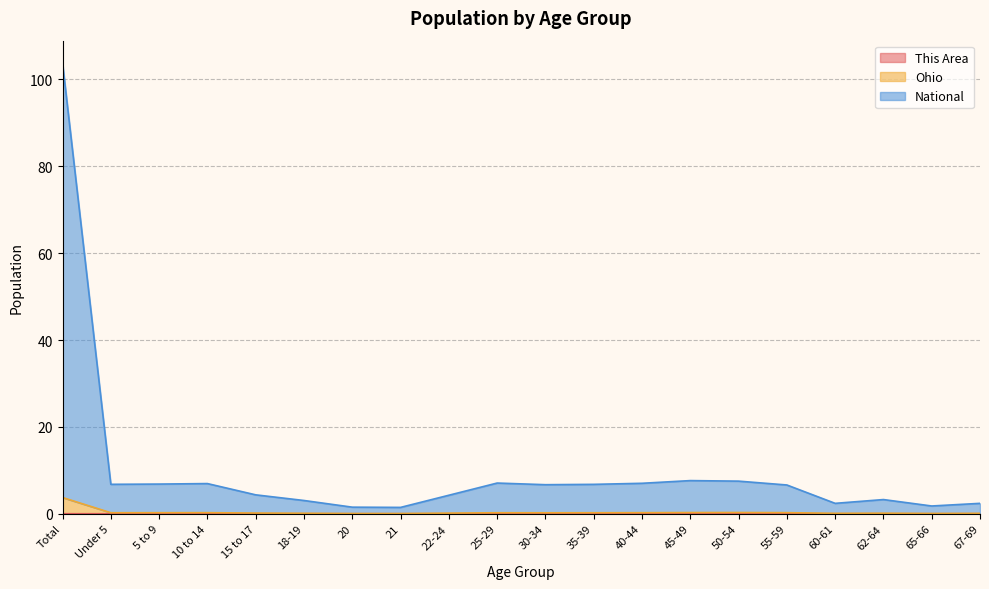

What is the sum of the National values at 10 to 14 and 25-29?

14.0